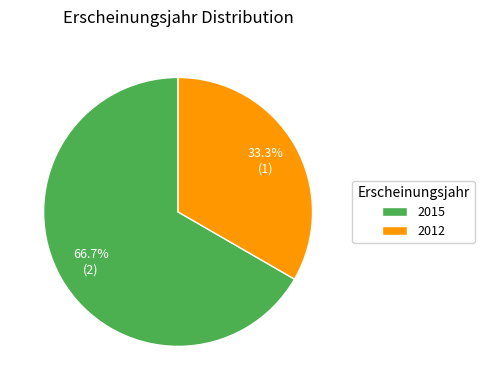

Count the number of slices in the pie.

2